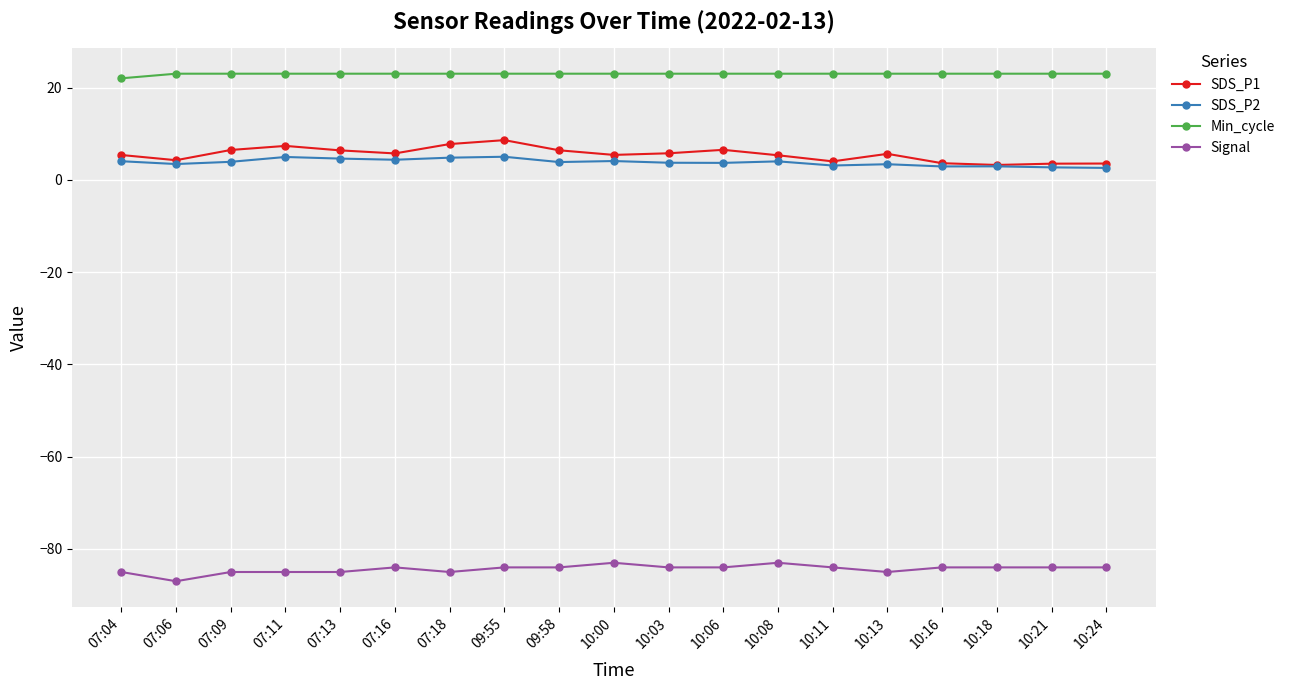

What is the difference between the highest and lowest values at 10:06?

107.0